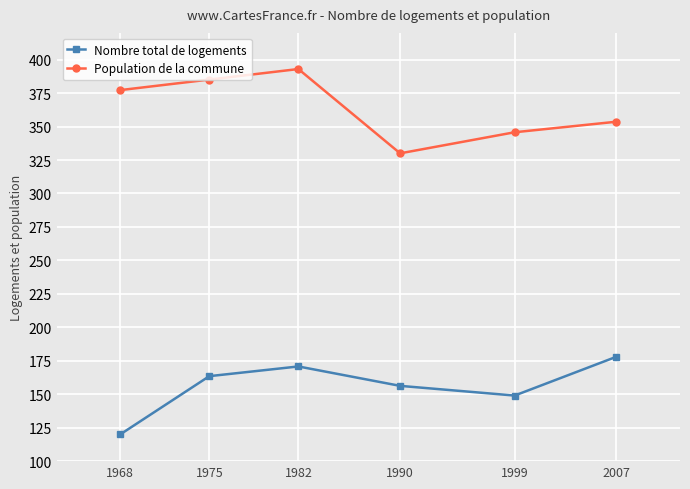

What is the value of the Population de la commune point at the 6th from the left?

353.6